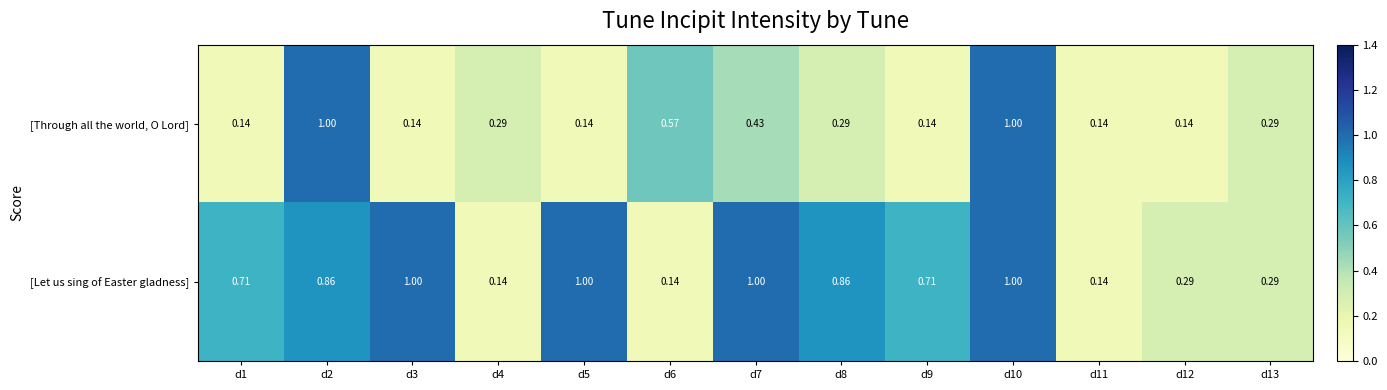

Which series has the largest total across all categories?

[Let us sing of Easter gladness]